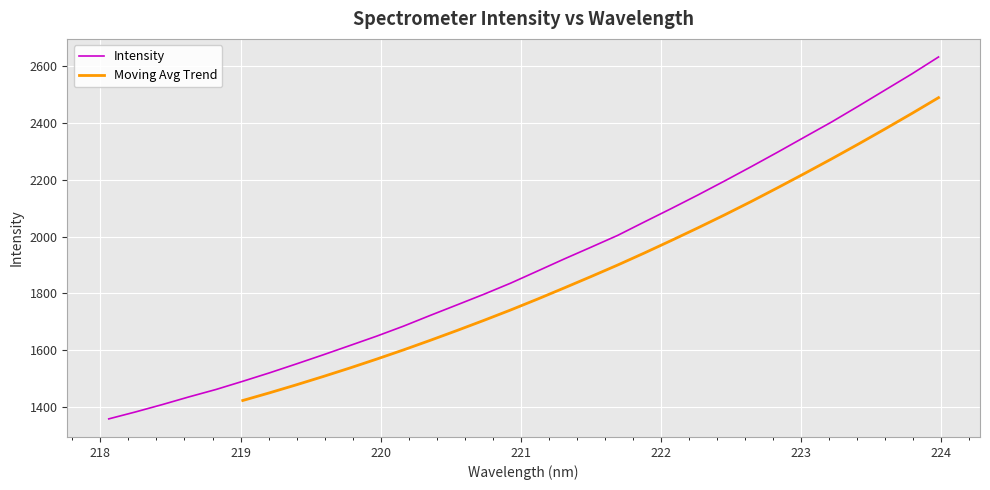

Where is the data nearest to the value 1995?

221.6902